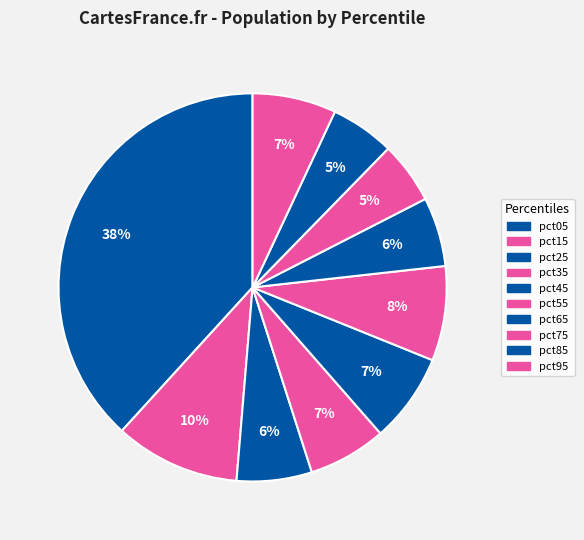

Between pct85 and pct35, which is larger?

pct35